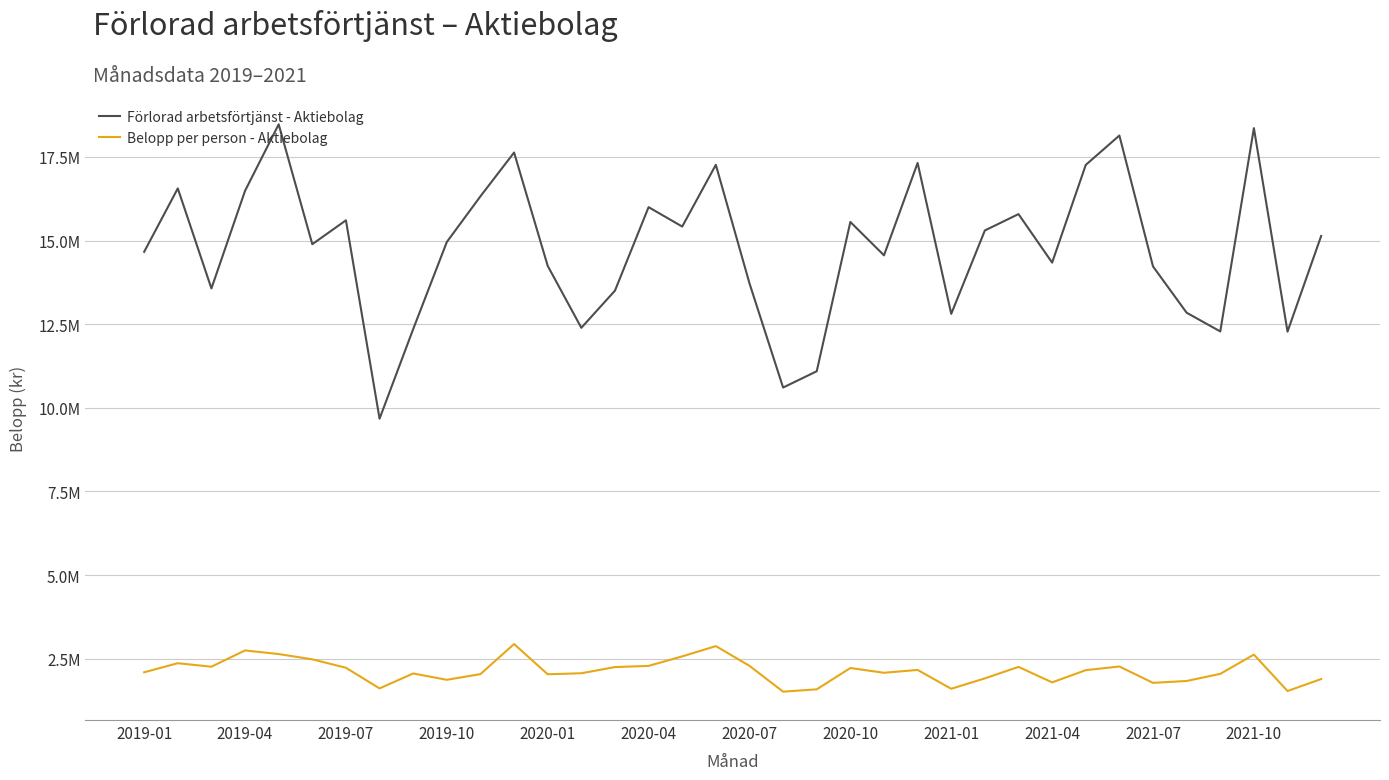

Is this an area chart (filled region under the line)?

No